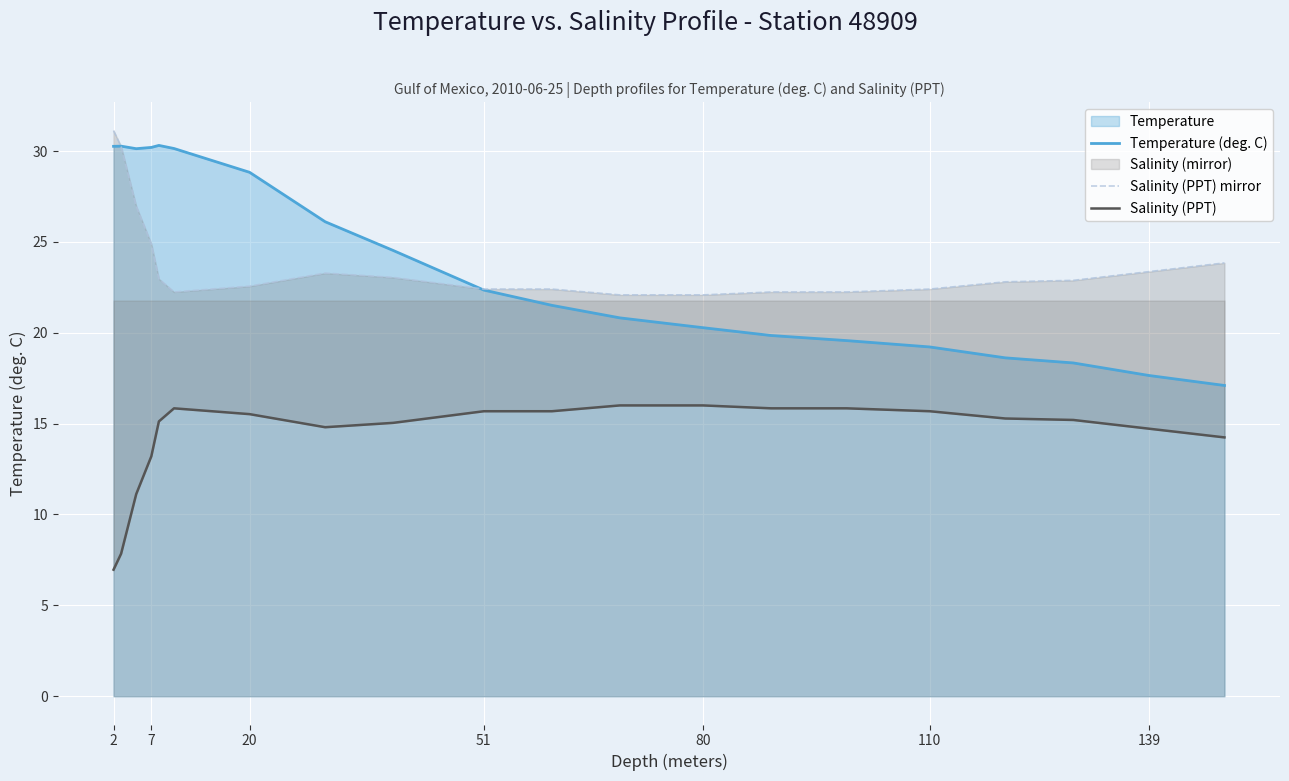

True or false: Salinity (PPT) mirror and Salinity (PPT) cross at least once.

False